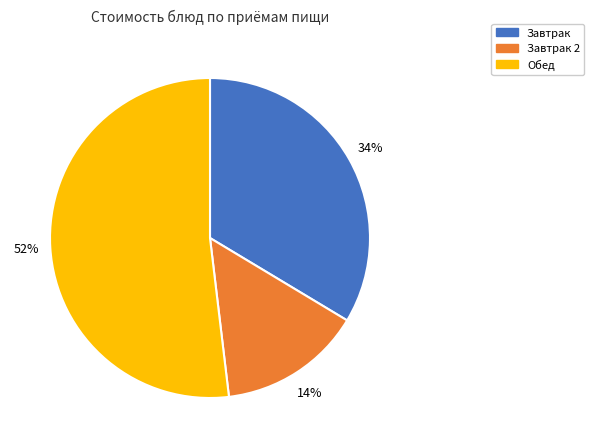

To the nearest percent, what is the average slice percentage?

33%